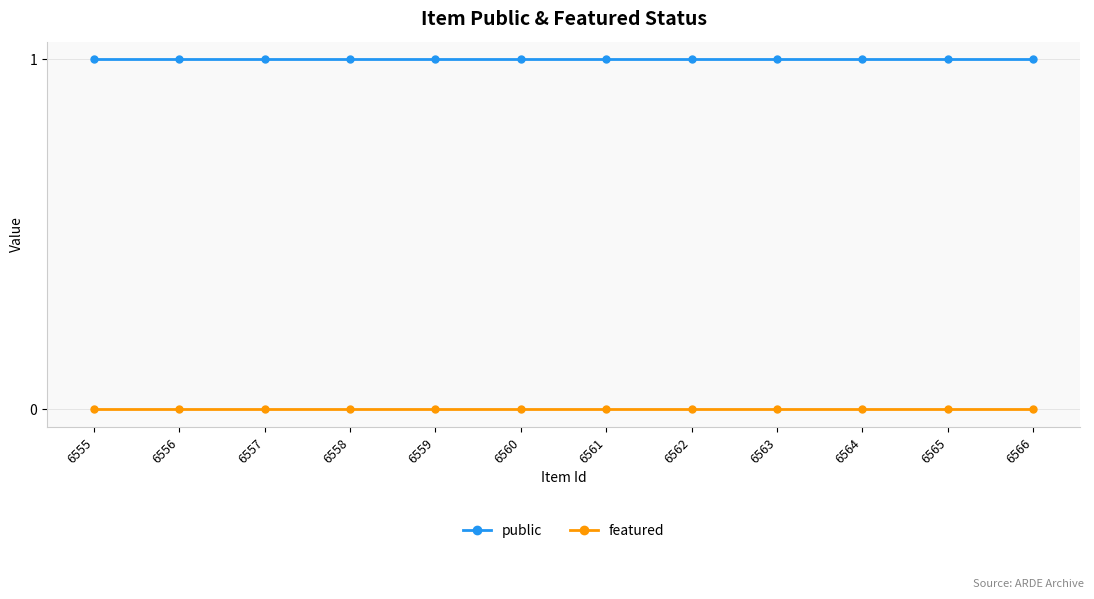

The value of public at 6564 is 0. True or false?

False